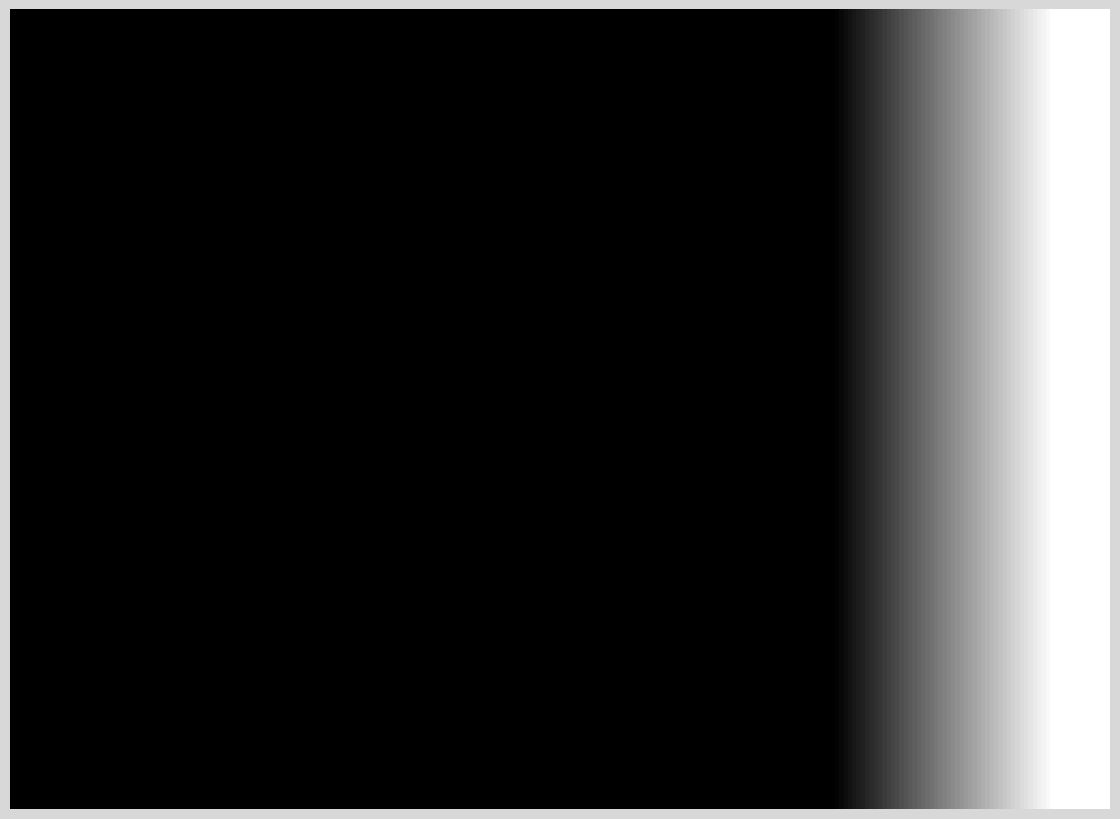

True or false: Conventional accounts for 20% of the total.

True